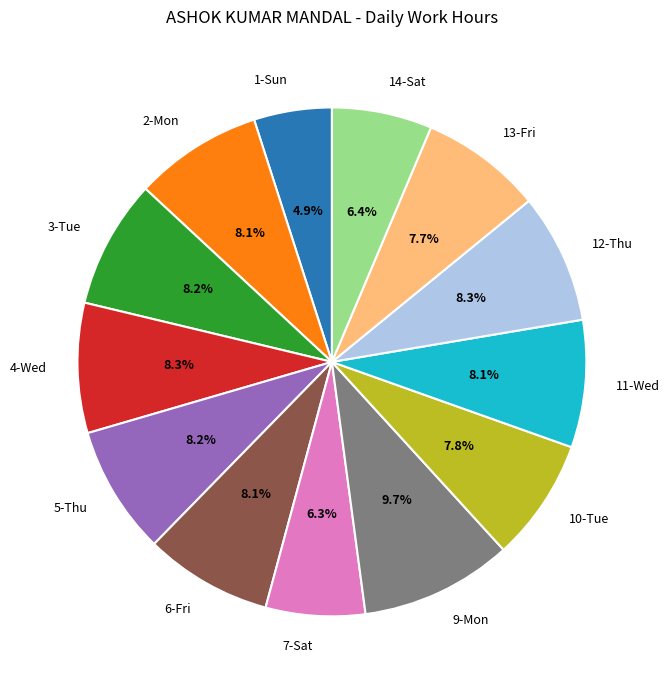

Which category has the biggest portion of the pie?

9-Mon